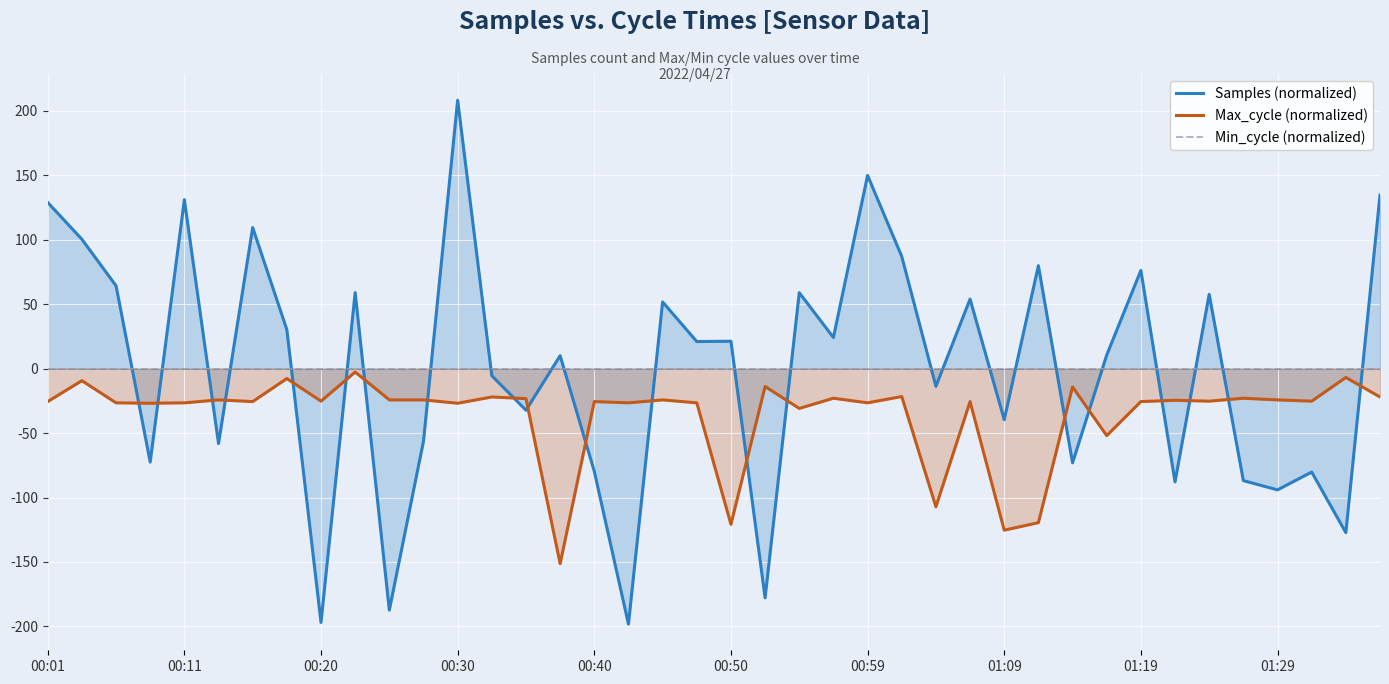

What position from the left is 27?

28